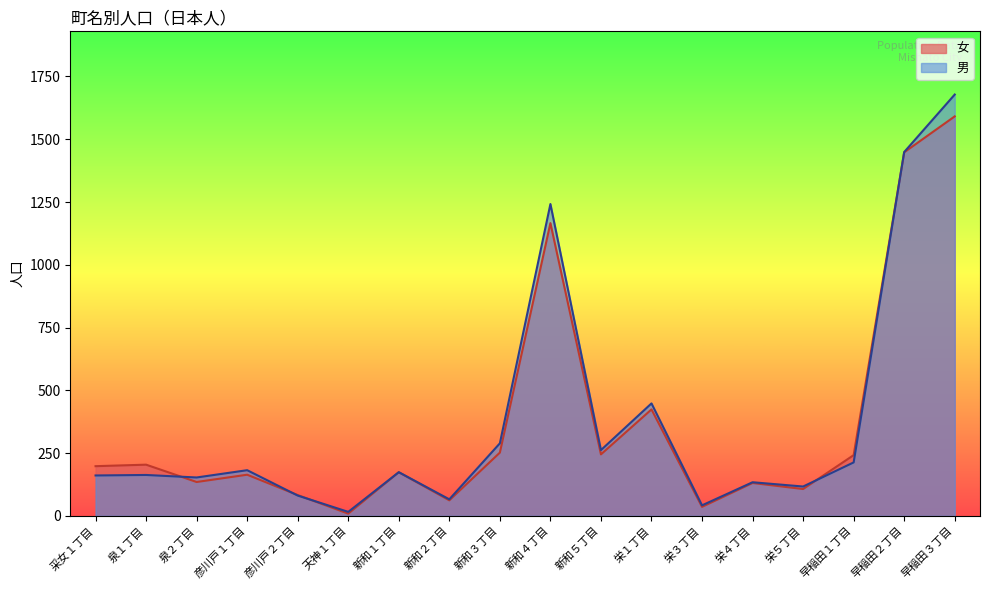

Read the 女 value at 新和１丁目, to the nearest 50.

150